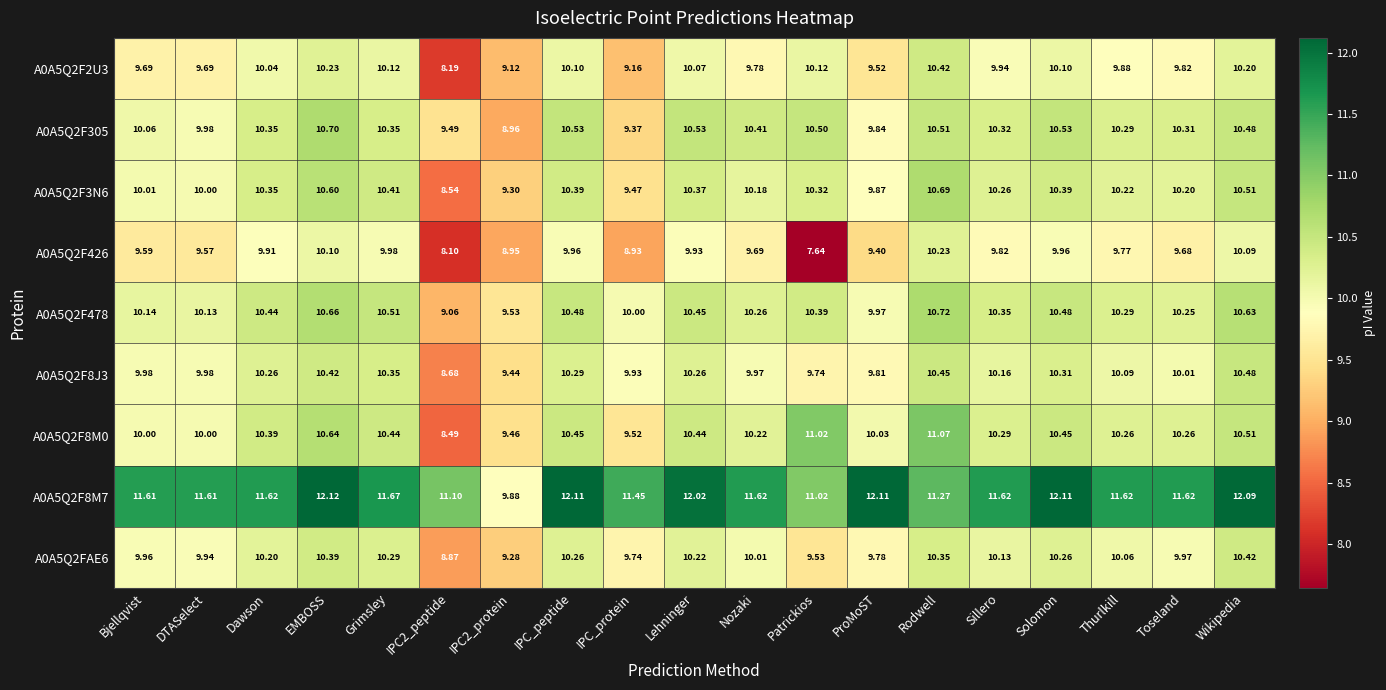

Rank the series at EMBOSS from highest to lowest value.

A0A5Q2F8M7, A0A5Q2F305, A0A5Q2F478, A0A5Q2F8M0, A0A5Q2F3N6, A0A5Q2F8J3, A0A5Q2FAE6, A0A5Q2F2U3, A0A5Q2F426